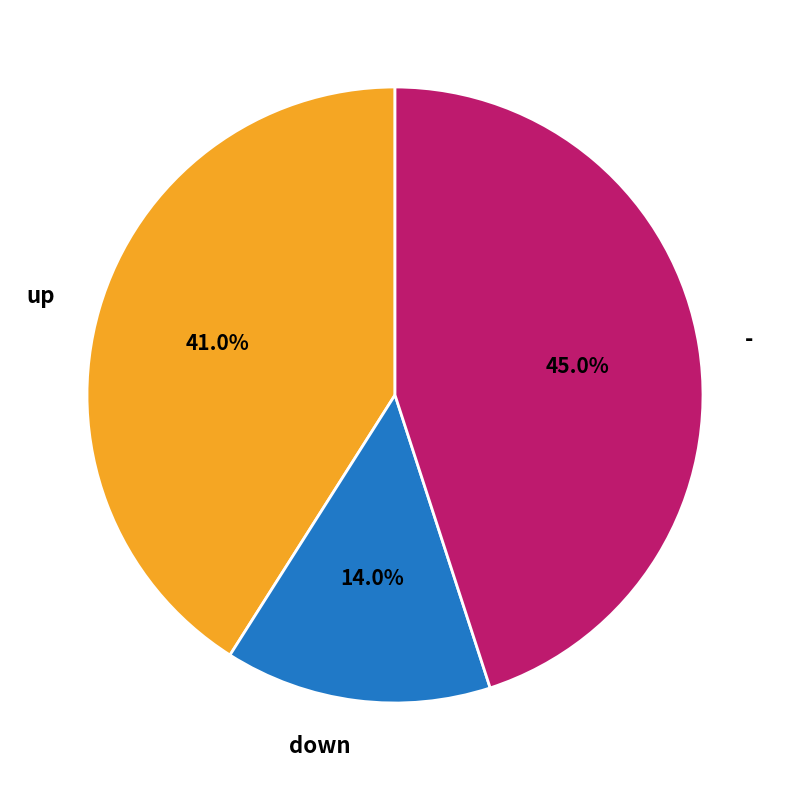

Is down the majority of the pie?

No